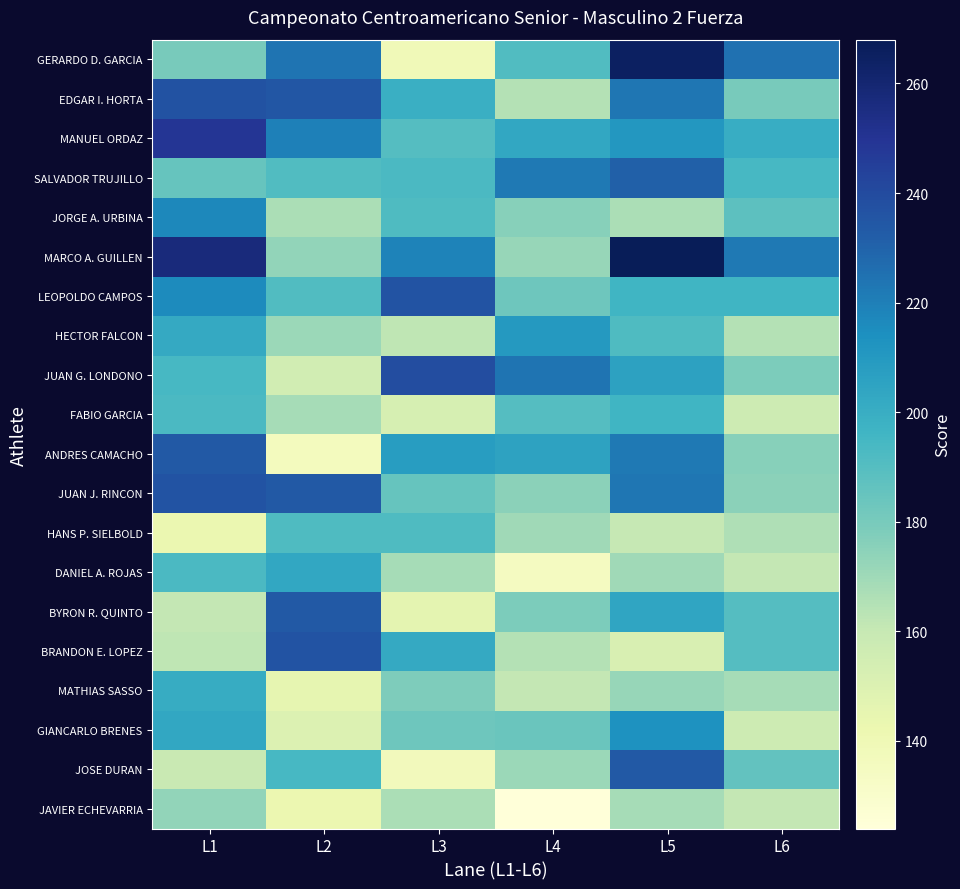

Reading left to right, extract all data points from this chart.

GERARDO D. GARCIA: L1=180	L2=224	L3=139	L4=191	L5=265	L6=225
EDGAR I. HORTA: L1=237	L2=235	L3=199	L4=165	L5=223	L6=180
MANUEL ORDAZ: L1=249	L2=220	L3=190	L4=203	L5=211	L6=200
SALVADOR TRUJILLO: L1=185	L2=191	L3=193	L4=222	L5=231	L6=194
JORGE A. URBINA: L1=217	L2=167	L3=192	L4=176	L5=167	L6=188
MARCO A. GUILLEN: L1=257	L2=173	L3=219	L4=172	L5=268	L6=222
LEOPOLDO CAMPOS: L1=216	L2=191	L3=236	L4=183	L5=196	L6=196
HECTOR FALCON: L1=202	L2=171	L3=162	L4=210	L5=192	L6=165
JUAN G. LONDONO: L1=194	L2=155	L3=239	L4=224	L5=206	L6=179
FABIO GARCIA: L1=193	L2=168	L3=153	L4=190	L5=196	L6=157
ANDRES CAMACHO: L1=234	L2=136	L3=208	L4=205	L5=222	L6=176
JUAN J. RINCON: L1=236	L2=234	L3=185	L4=175	L5=223	L6=175
HANS P. SIELBOLD: L1=143	L2=192	L3=192	L4=170	L5=160	L6=166
DANIEL A. ROJAS: L1=193	L2=203	L3=168	L4=135	L5=170	L6=161
BYRON R. QUINTO: L1=161	L2=234	L3=146	L4=179	L5=204	L6=190
BRANDON E. LOPEZ: L1=162	L2=236	L3=202	L4=165	L5=152	L6=190
MATHIAS SASSO: L1=201	L2=145	L3=178	L4=161	L5=172	L6=168
GIANCARLO BRENES: L1=203	L2=150	L3=183	L4=184	L5=213	L6=157
JOSE DURAN: L1=159	L2=194	L3=137	L4=171	L5=234	L6=186
JAVIER ECHEVARRIA: L1=173	L2=142	L3=167	L4=124	L5=168	L6=161